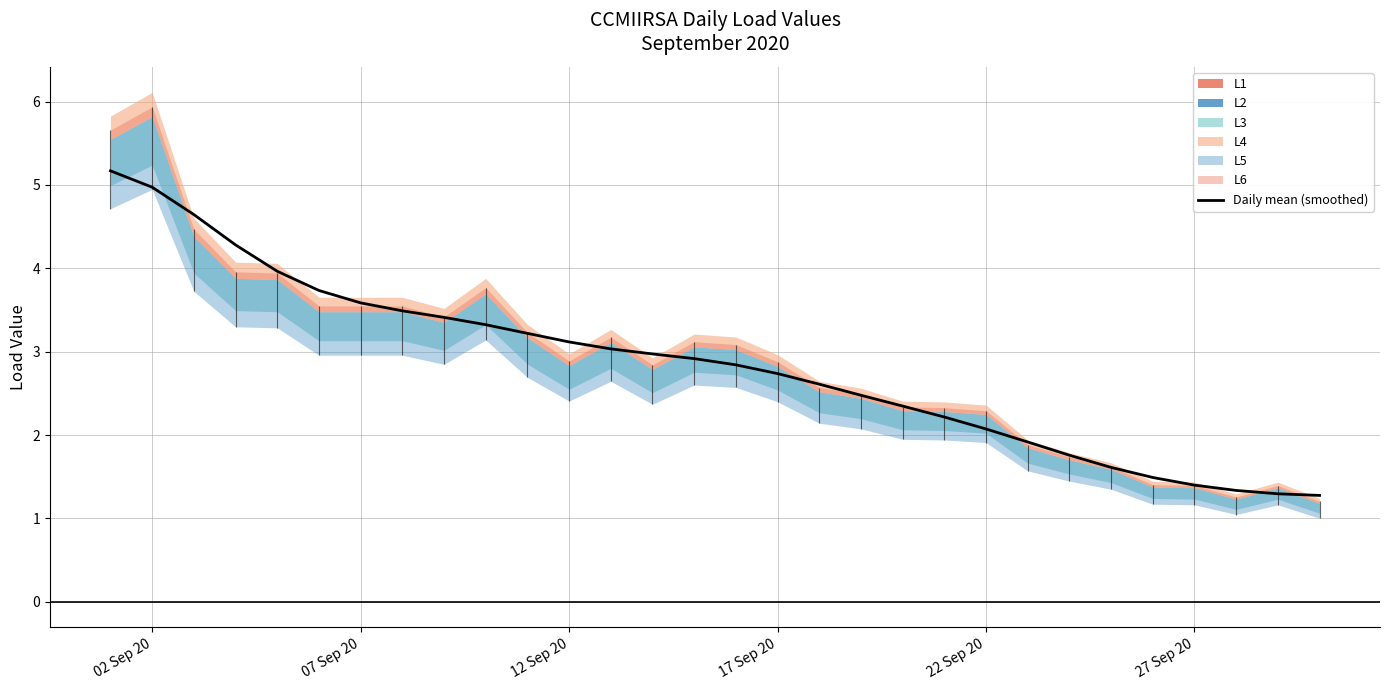

What is the difference between the maximum and second lowest values?

3.9